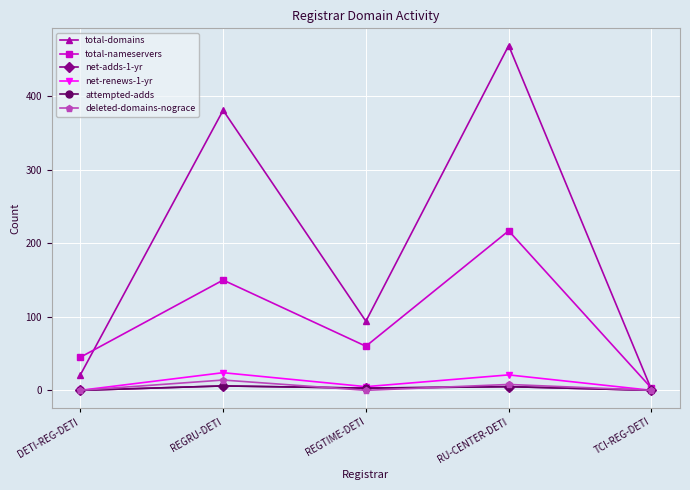

What is the average value of the net-renews-1-yr series?

10